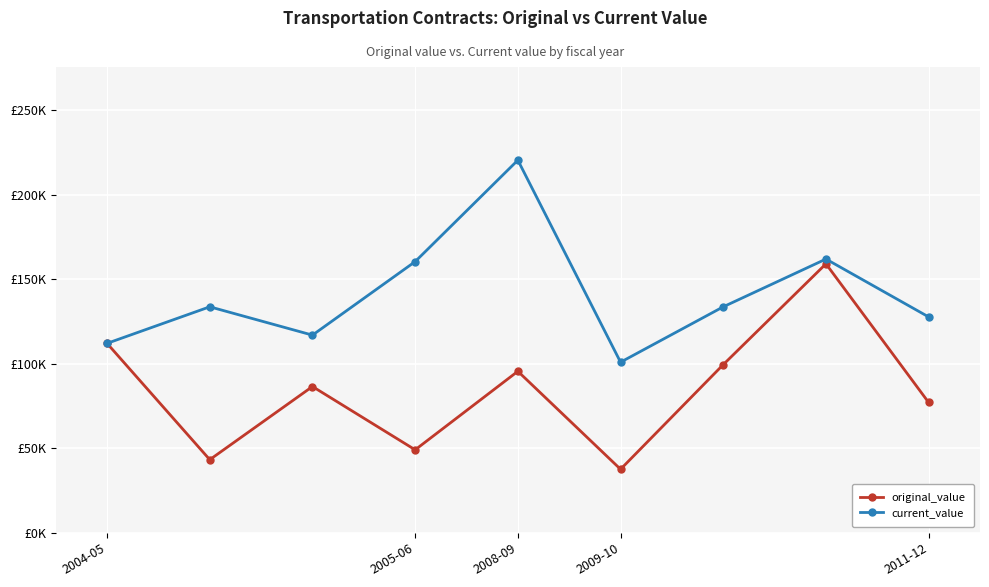

Reading right to left, what are all the values shown in this chart?

original_value: 77100.0	159109.2	99500.0	37600.0	95550.0	49100.0	86540.0	43270.0	112055.0
current_value: 127700.0	161929.2	133690.0	100930.0	220420.0	160420.0	116938.3	133690.0	112074.0